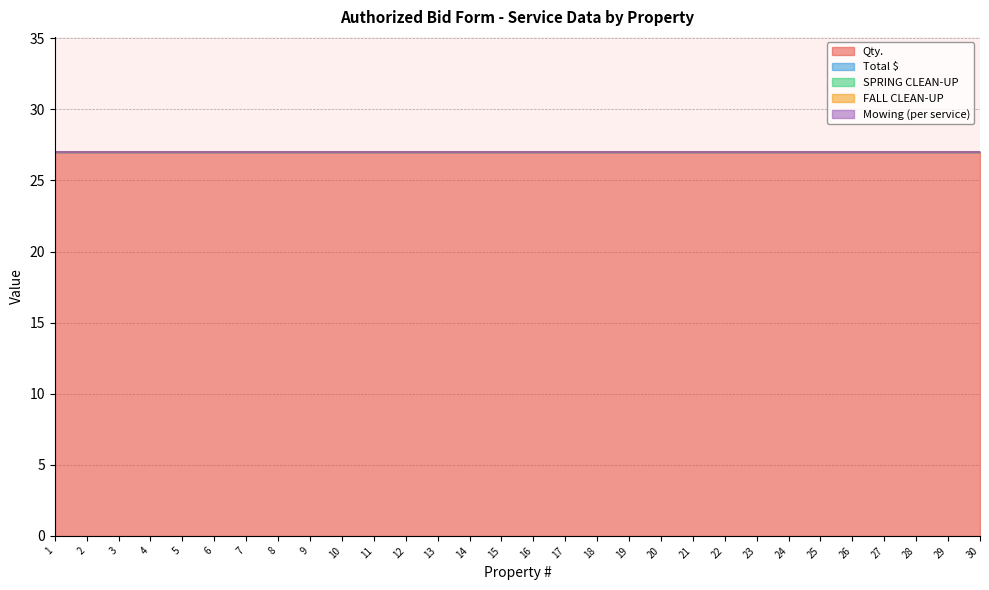

Which series has the widest spread of values?

Qty.